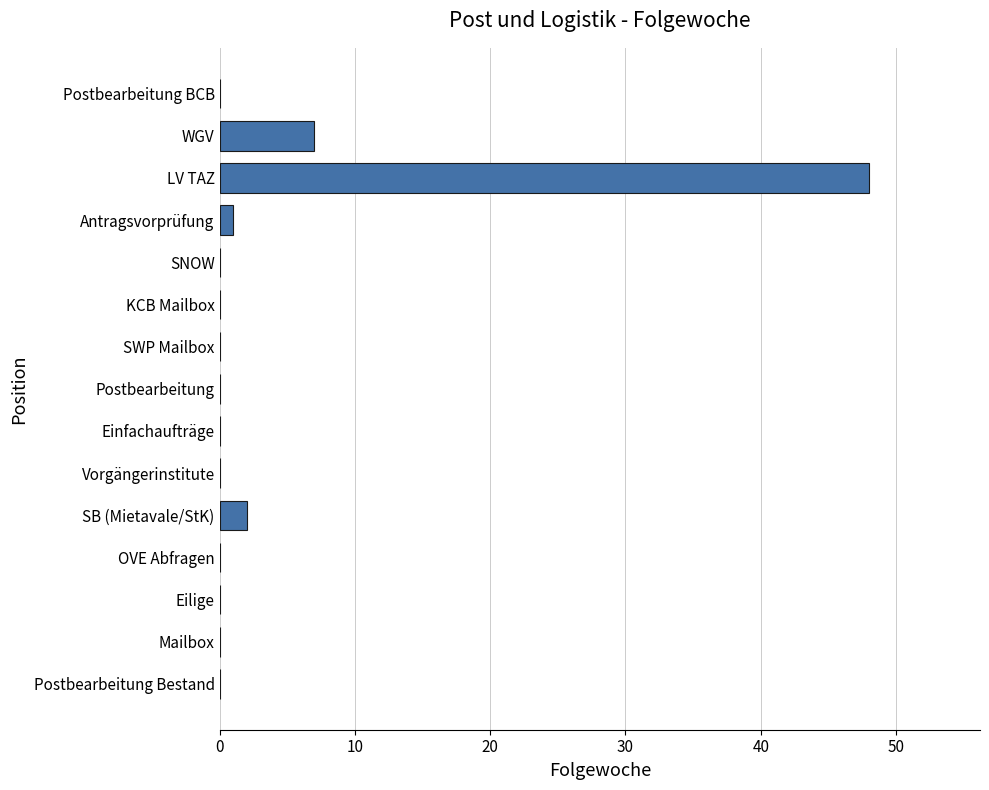

The value at KCB Mailbox is 31. True or false?

False